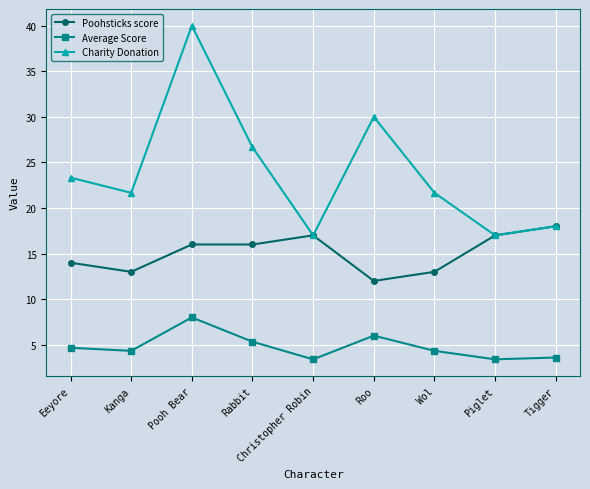

What is the spread (max minus min) of values at Rabbit?

21.3